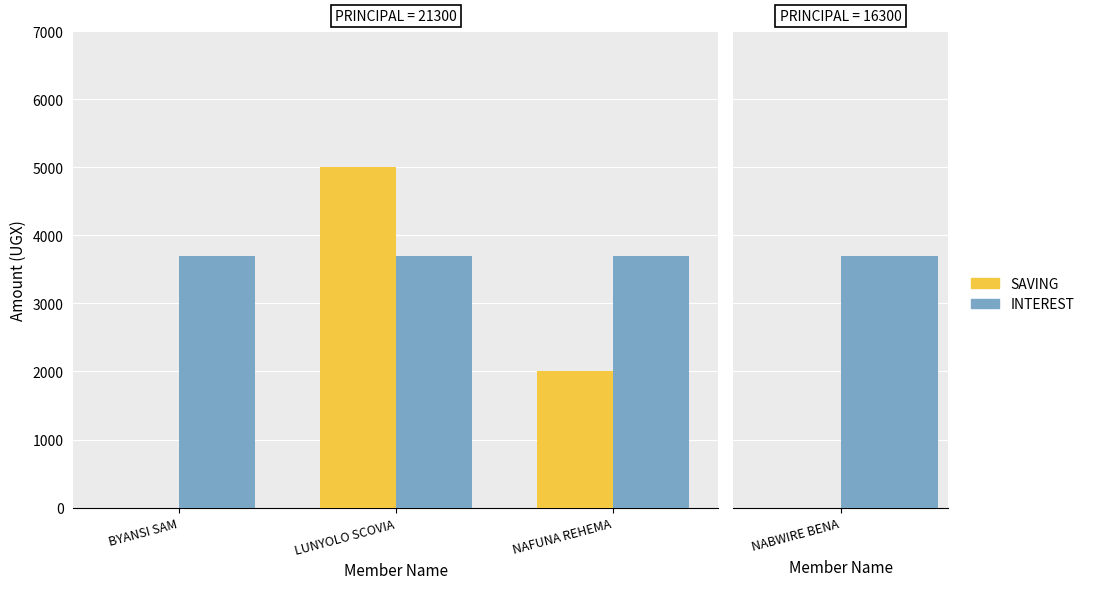

True or false: INTEREST has a value of 5241 at BYANSI SAM.

False